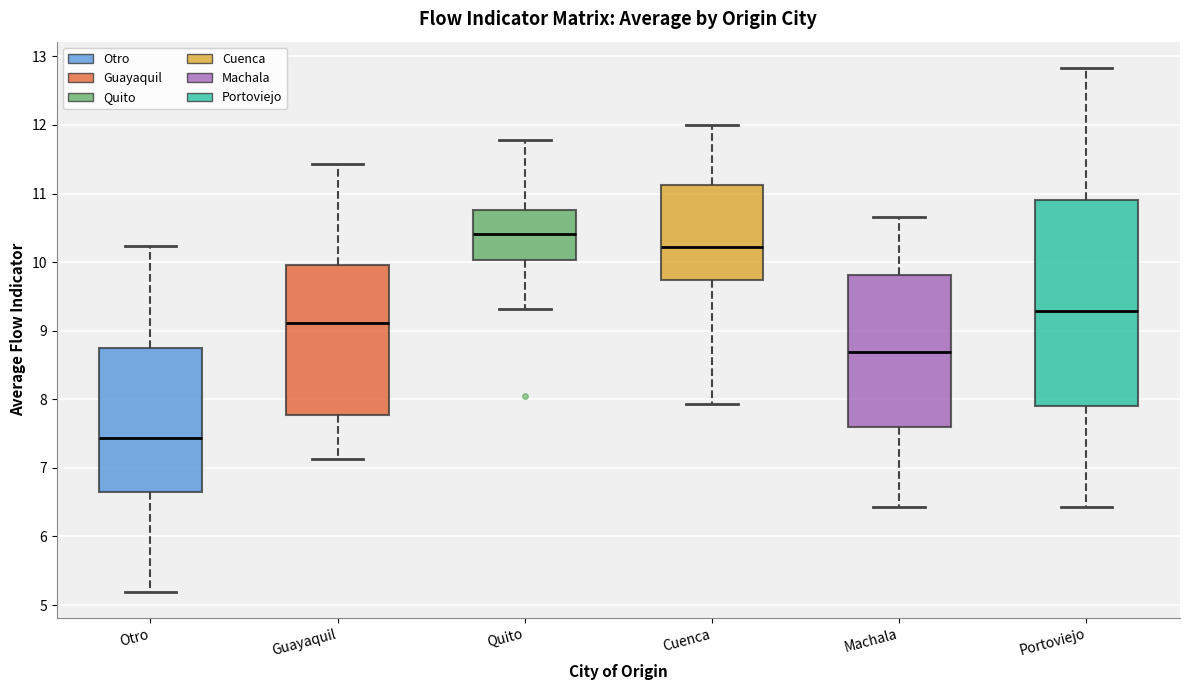

Reading left to right, transcribe this box plot: for each box, give where its median line is, the range the box spans, and where its two whiskers end, as read against the y-axis. The values are not printed on the chart, so give them approximately, as read against the axis.

Otro: median 7.4, box 6.7 to 8.8, whiskers 5.2 to 10.2
Guayaquil: median 9.1, box 7.8 to 10.0, whiskers 7.1 to 11.4
Quito: median 10.4, box 10.0 to 10.8, whiskers 9.3 to 11.8
Cuenca: median 10.2, box 9.7 to 11.1, whiskers 7.9 to 12.0
Machala: median 8.7, box 7.6 to 9.8, whiskers 6.4 to 10.7
Portoviejo: median 9.3, box 7.9 to 10.9, whiskers 6.4 to 12.8